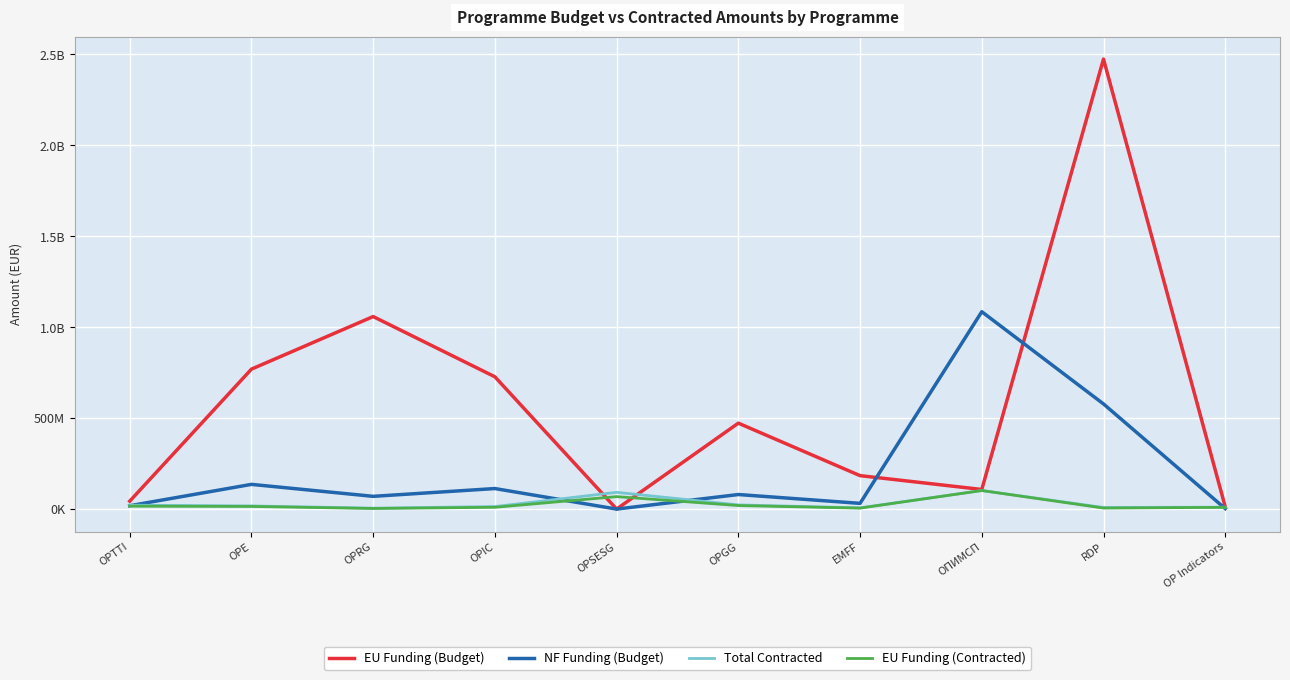

Is this an area chart (filled region under the line)?

No